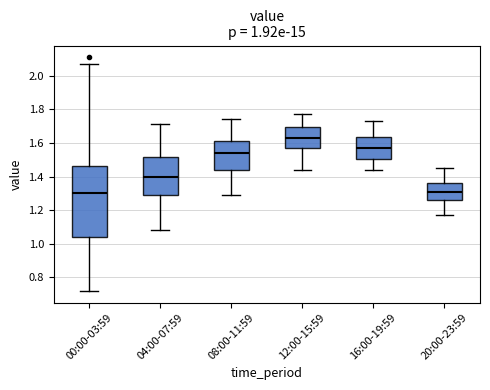

Reading left to right, transcribe this box plot: for each box, give where its median line is, the range the box spans, and where its two whiskers end, as read against the y-axis. The values are not printed on the chart, so give them approximately, as read against the axis.

00:00-03:59: median 1.30, box 1.04 to 1.46, whiskers 0.72 to 2.08
04:00-07:59: median 1.40, box 1.28 to 1.52, whiskers 1.08 to 1.72
08:00-11:59: median 1.54, box 1.44 to 1.62, whiskers 1.30 to 1.74
12:00-15:59: median 1.64, box 1.56 to 1.70, whiskers 1.44 to 1.78
16:00-19:59: median 1.58, box 1.50 to 1.64, whiskers 1.44 to 1.74
20:00-23:59: median 1.32, box 1.26 to 1.36, whiskers 1.18 to 1.46